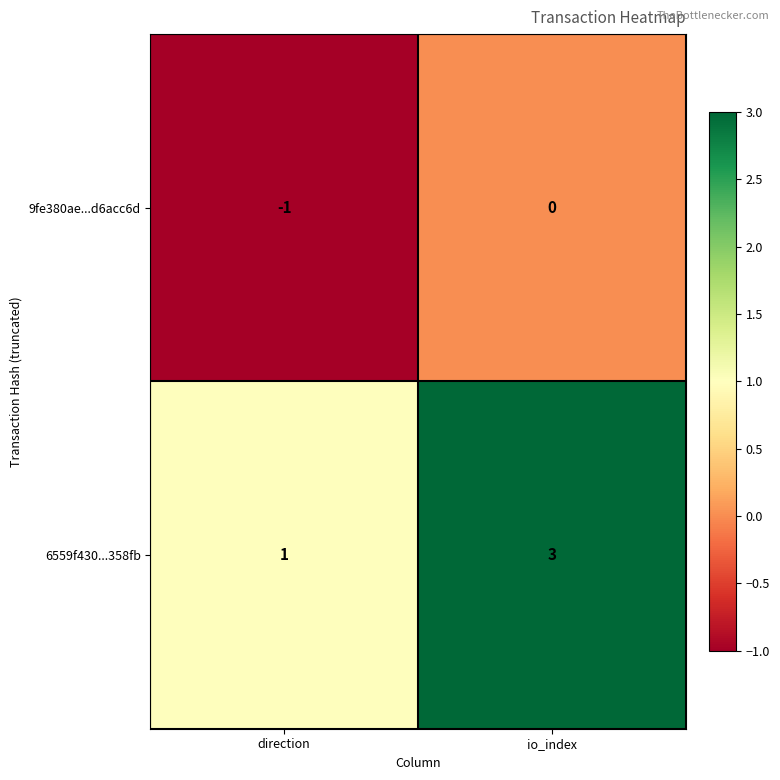

Reading right to left, what are all the values shown in this chart?

9fe380ae...d6acc6d: io_index=0	direction=-1
6559f430...358fb: io_index=3	direction=1